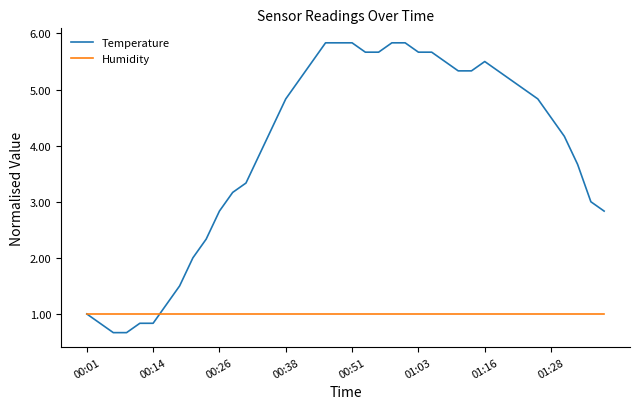

True or false: Temperature has more than 0 points higher than both neighbors.

True